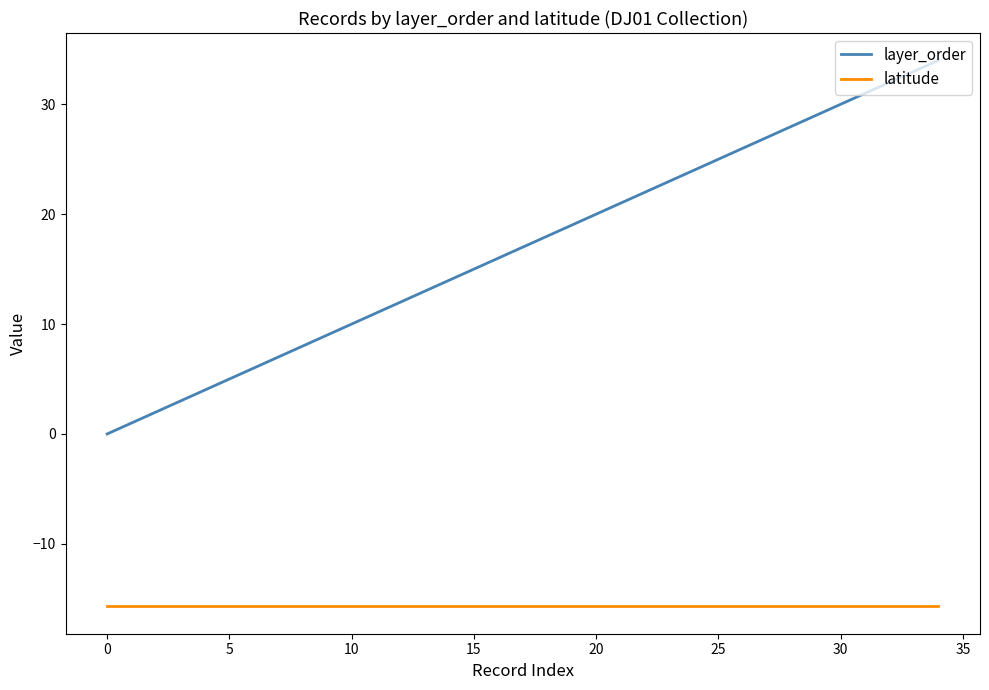

What is the smallest value displayed?

-15.7